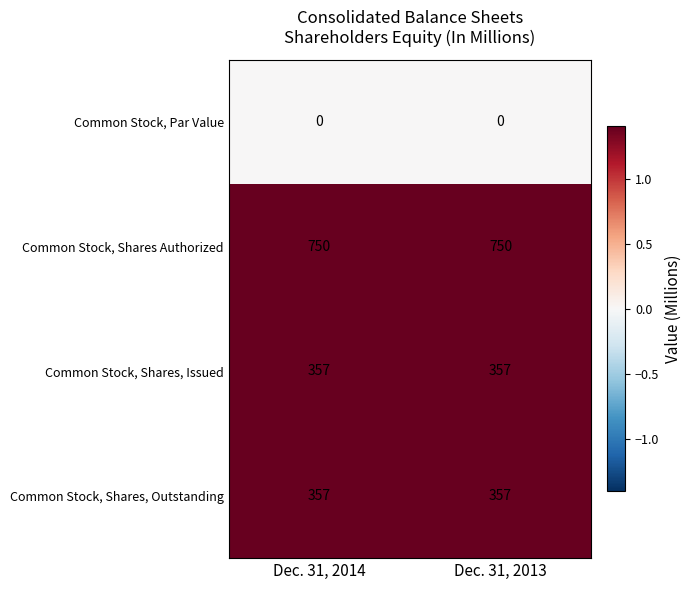

Read the Common Stock, Shares, Outstanding value at Dec. 31, 2013.

357